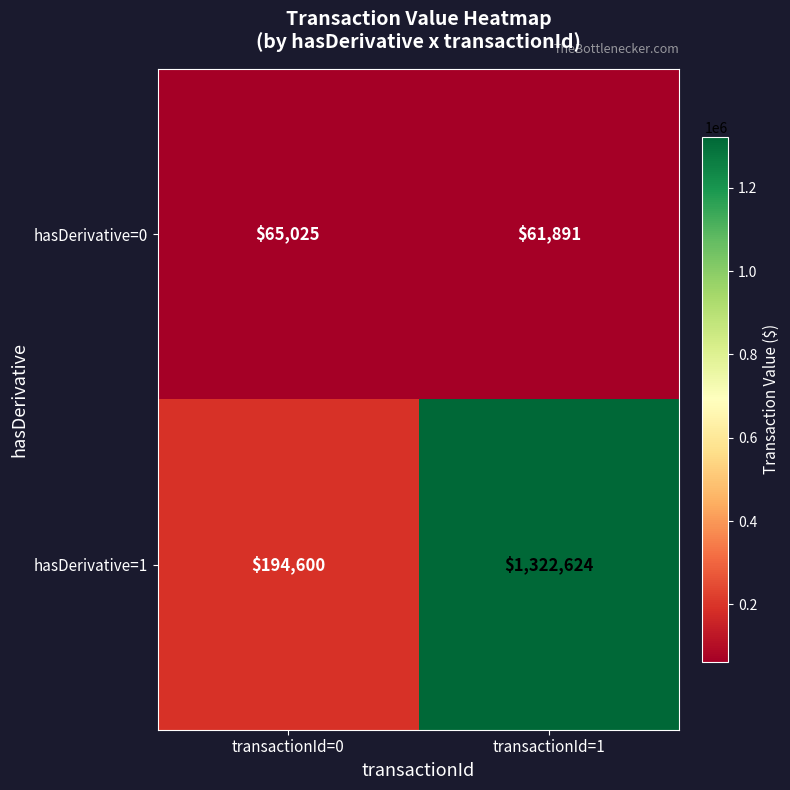

How many series are shown in this chart?

2